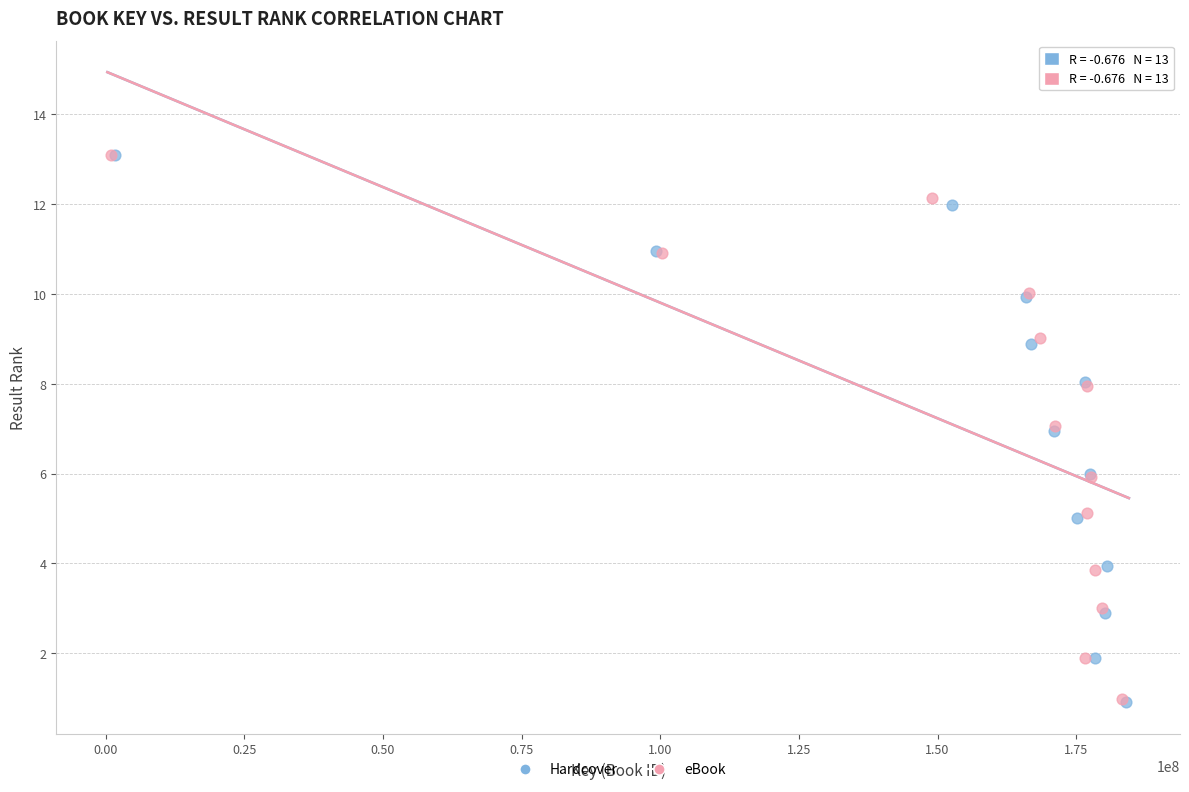

Which series has the largest Y range (max minus min)?

Hardcover